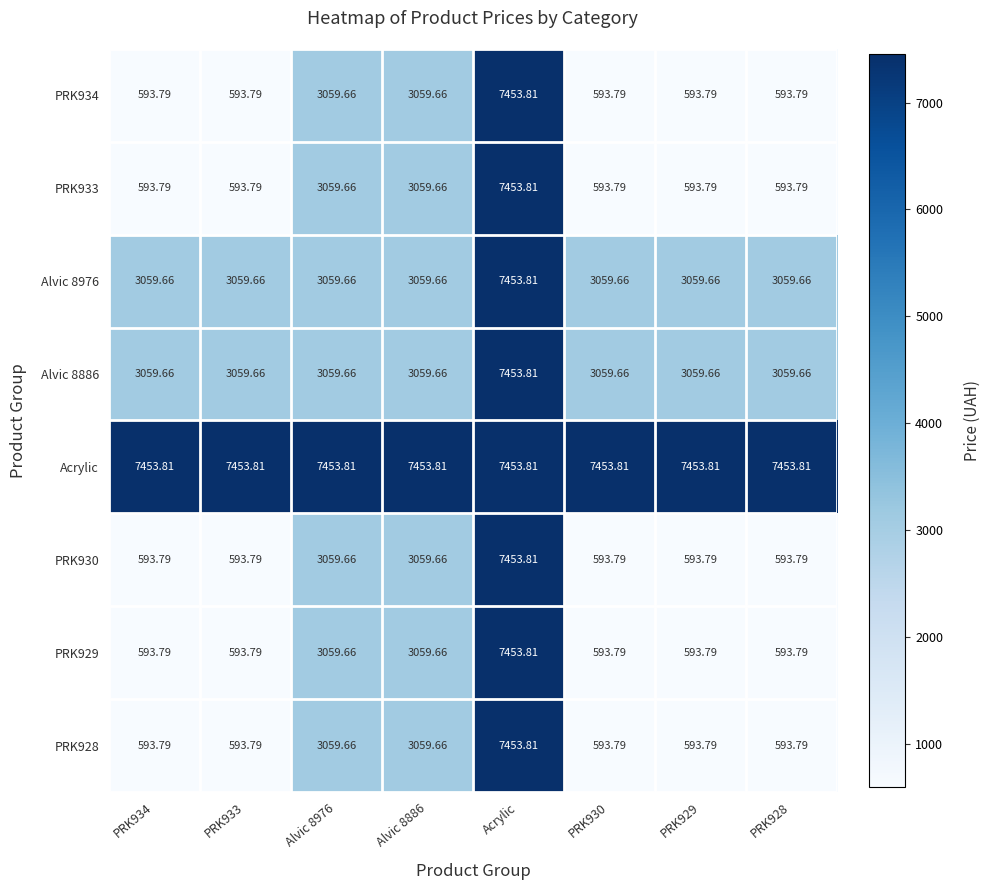

Which series has the largest total across all categories?

Acrylic